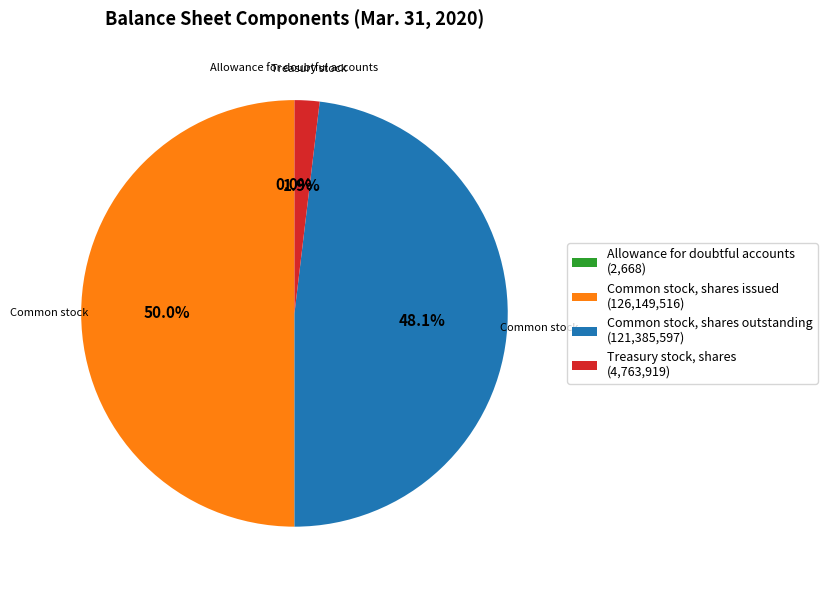

What percentage is NOT represented by Common stock, shares issued (126,149,516)?

50.0%